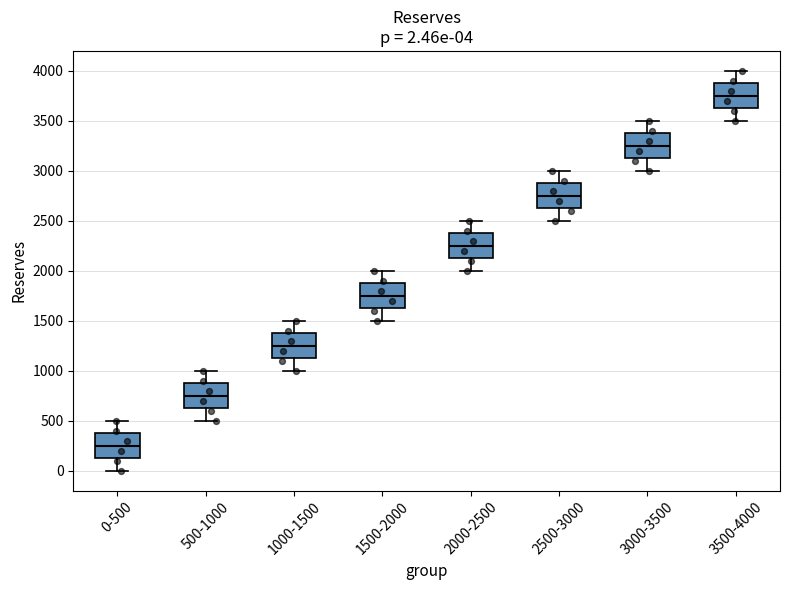

Which box has the highest median line?

3500-4000